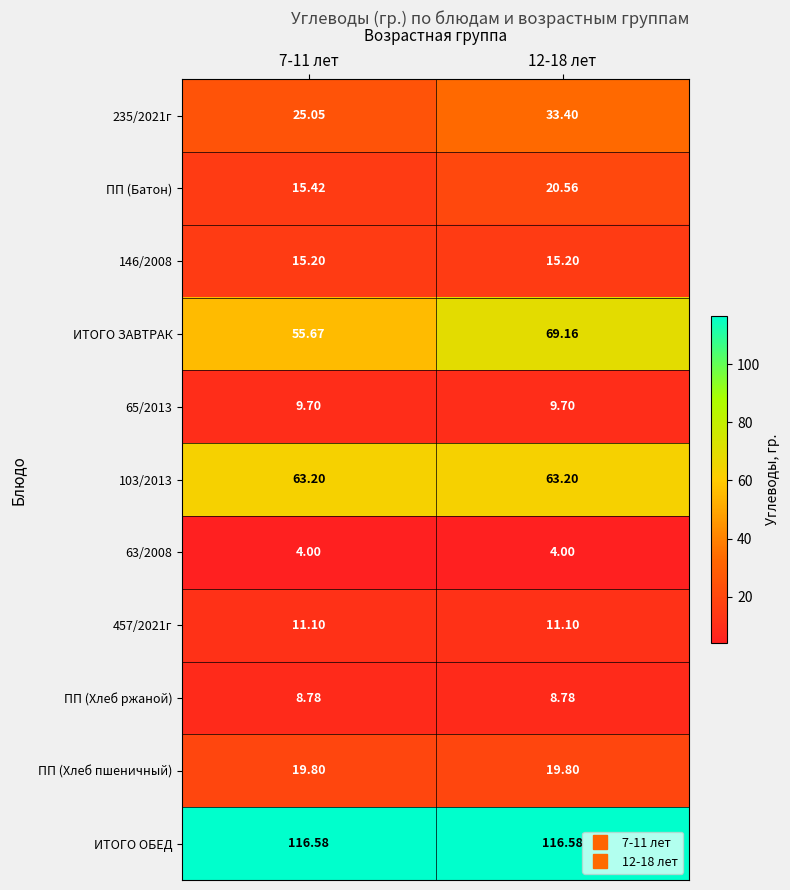

Is the value of ПП (Хлеб пшеничный) at 12-18 лет greater than the value of ПП (Хлеб ржаной) at 12-18 лет?

Yes